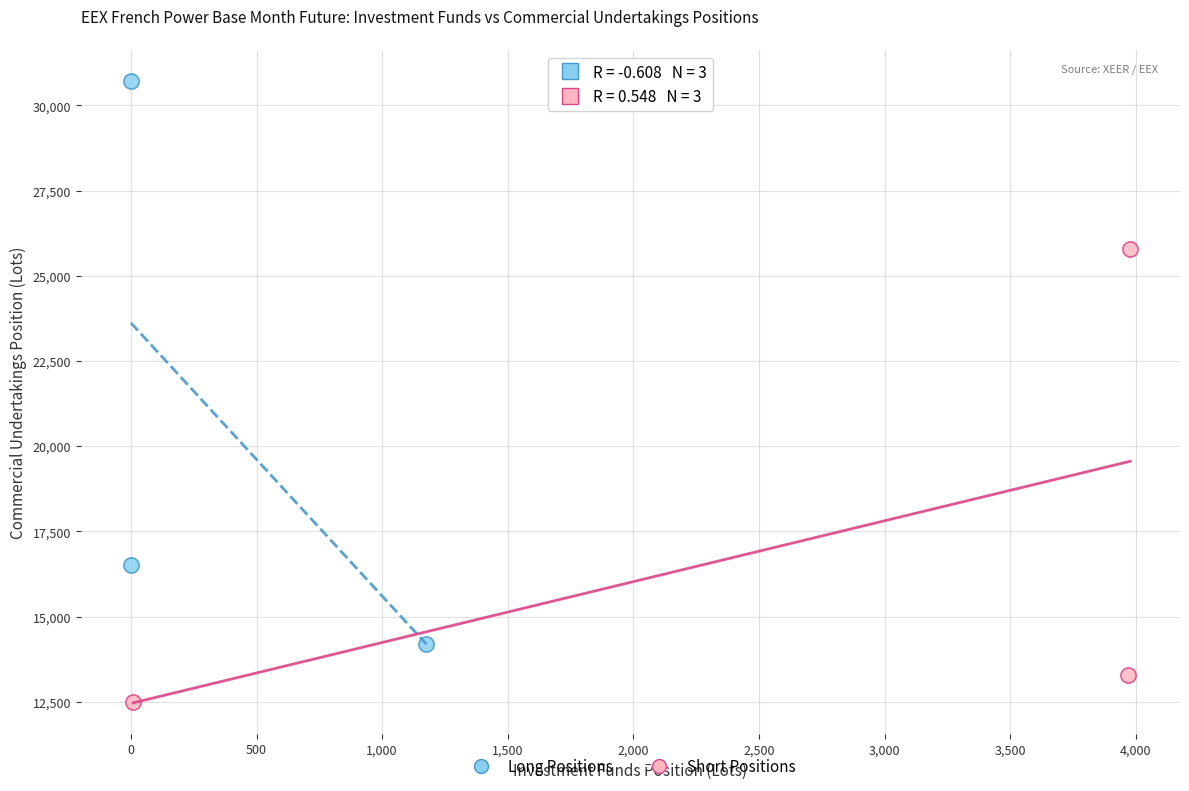

Which series has the largest Y range (max minus min)?

Long Positions